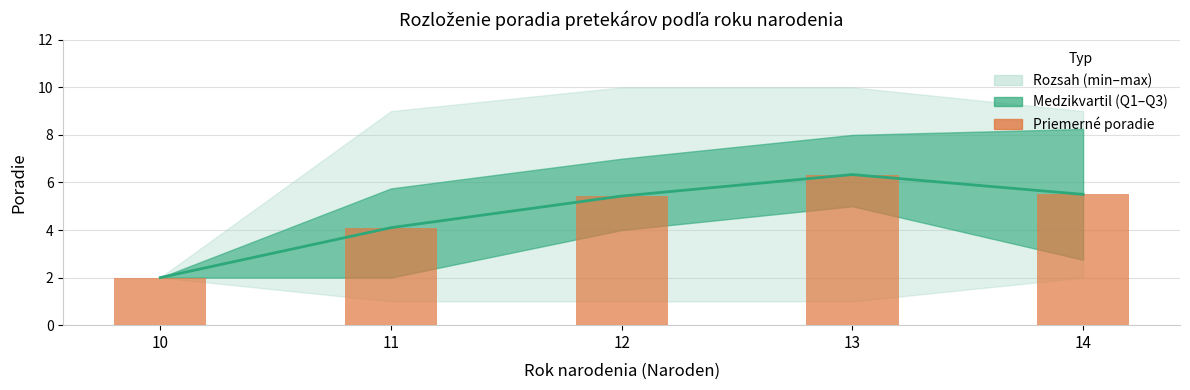

True or false: Priemerné poradie (stĺpec) has a value of 5.4 at 12.

True